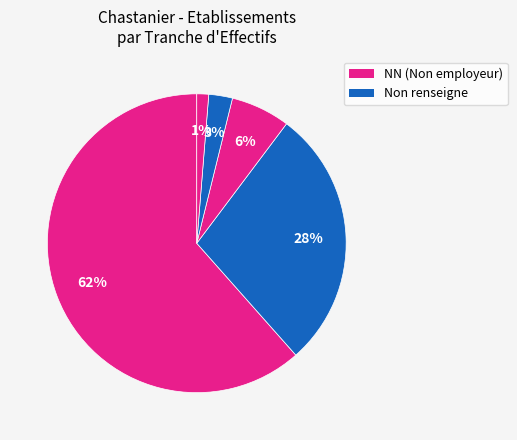

How many slices are in this pie chart?

5